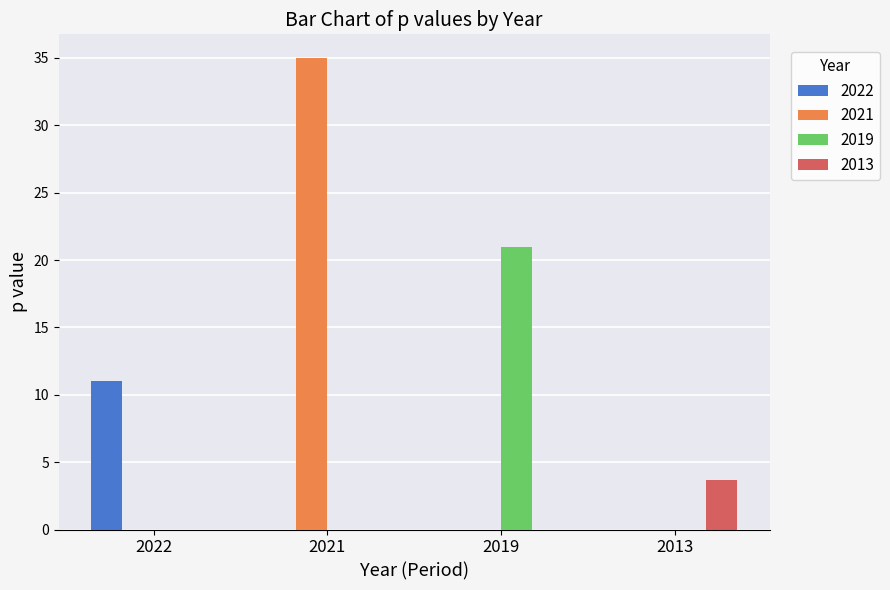

Which label corresponds to the largest value in the chart?

2021